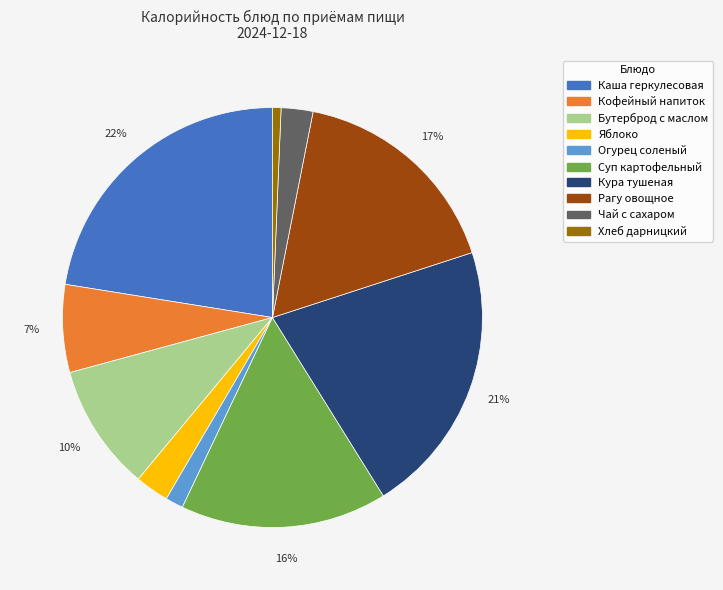

To the nearest percent, what portion does Суп картофельный represent?

16%